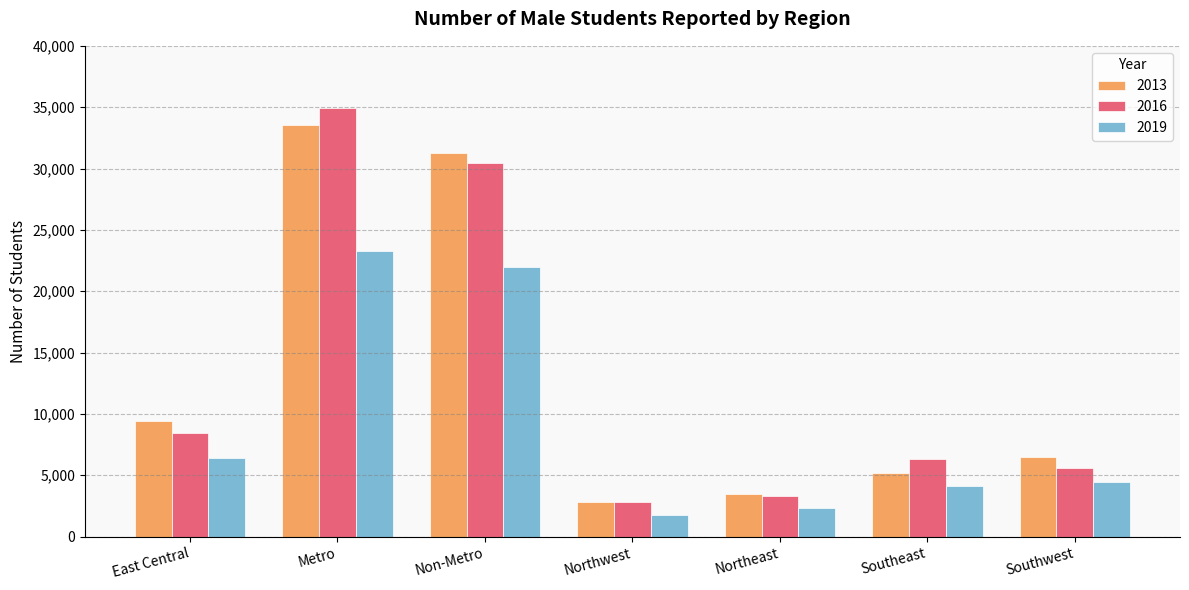

Between Non-Metro and Southwest, which series saw the biggest shift?

2016